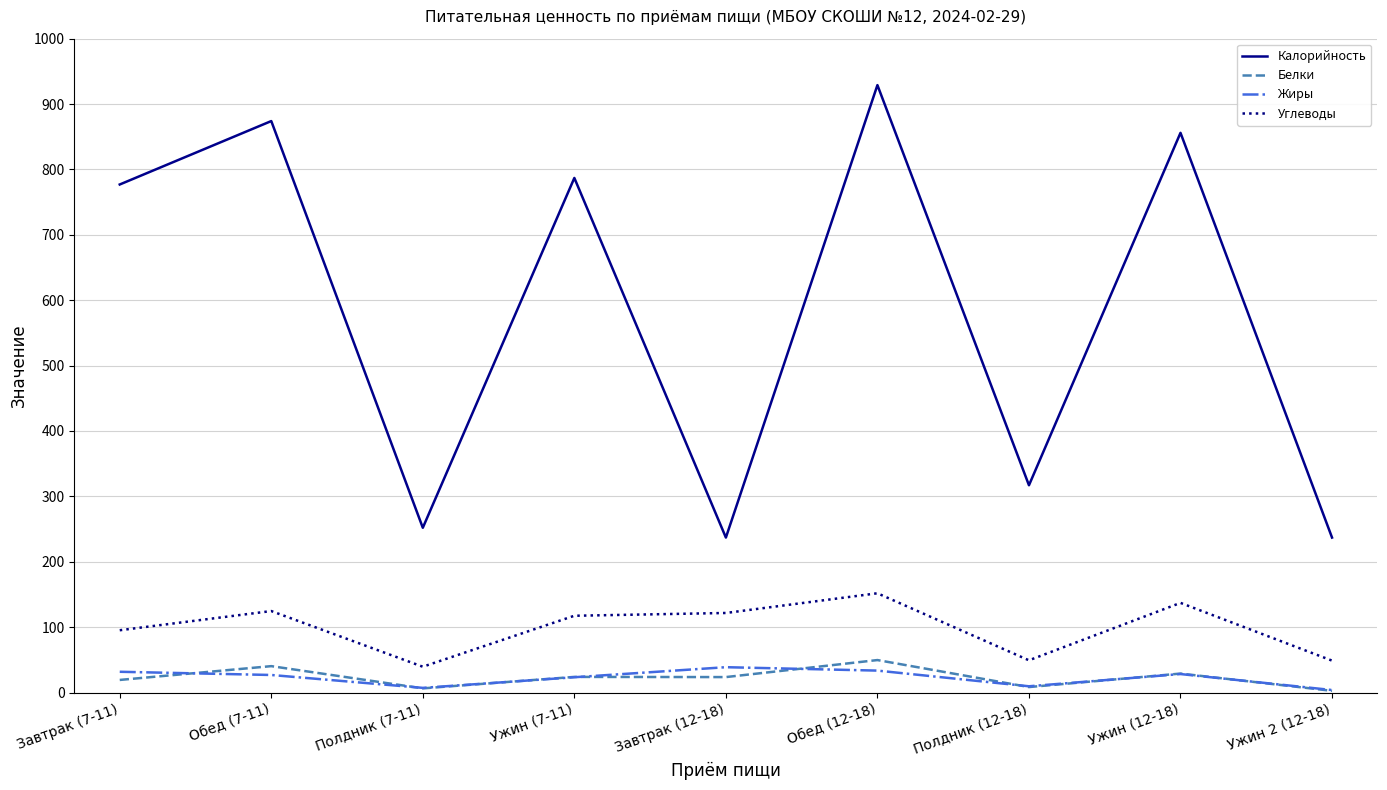

At which category is the sum across all series the highest?

Обед (12-18)